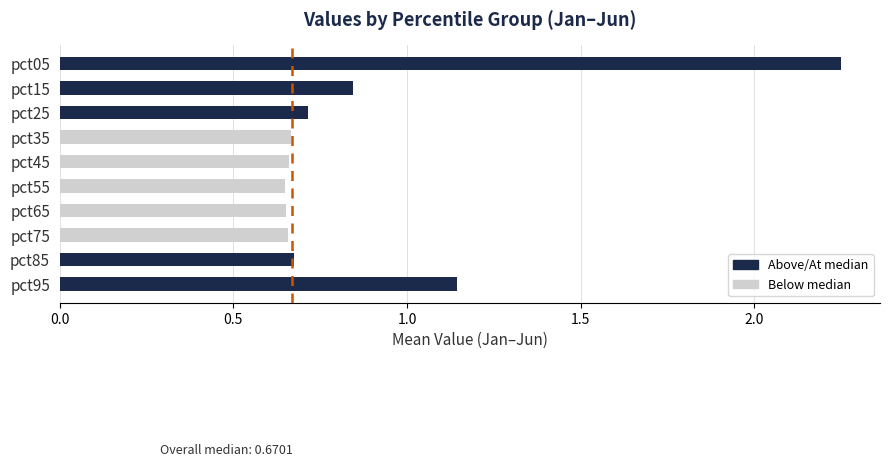

Which has a higher value, pct05 or pct25?

pct05